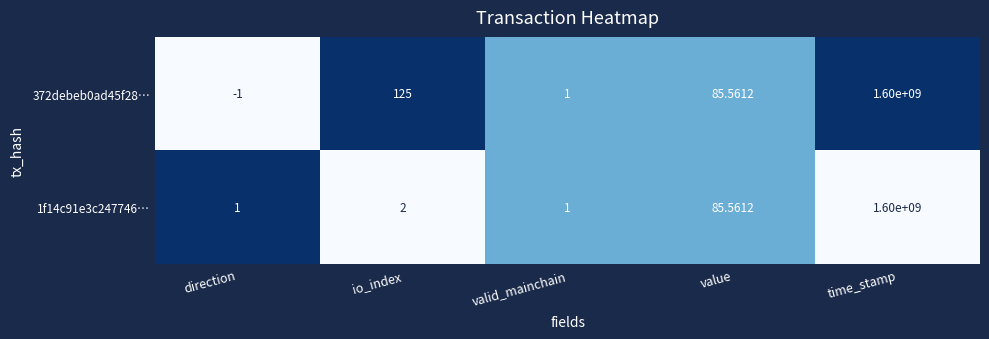

At which category does the chart reach its peak across all series?

time_stamp